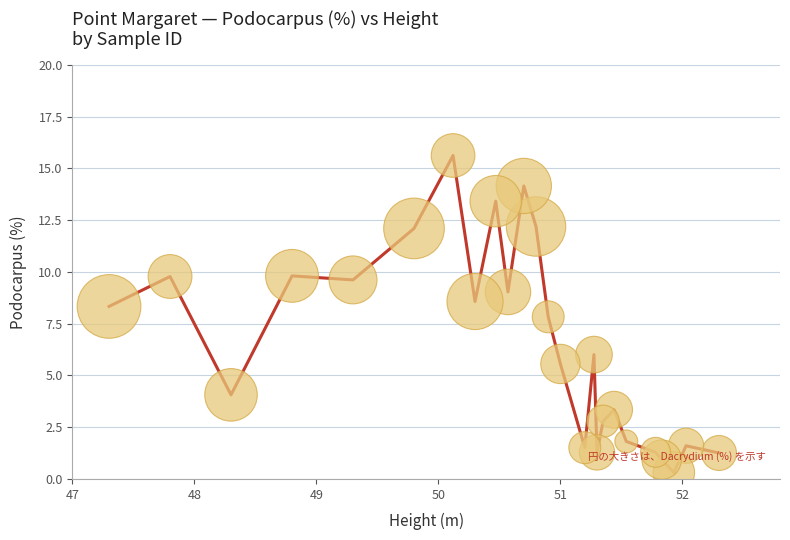

What is the greatest value displayed?

15.6